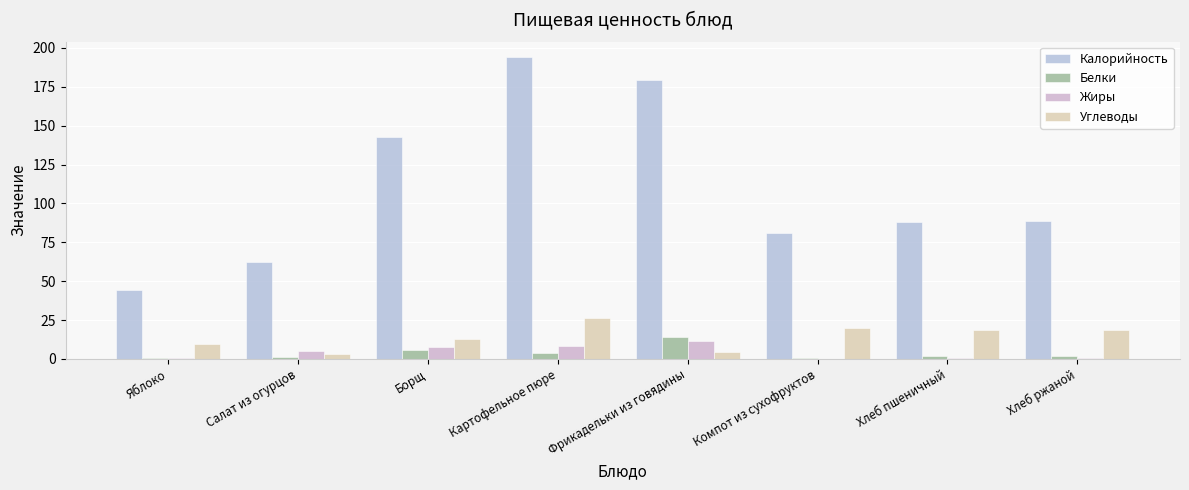

Are the bars horizontal?

No